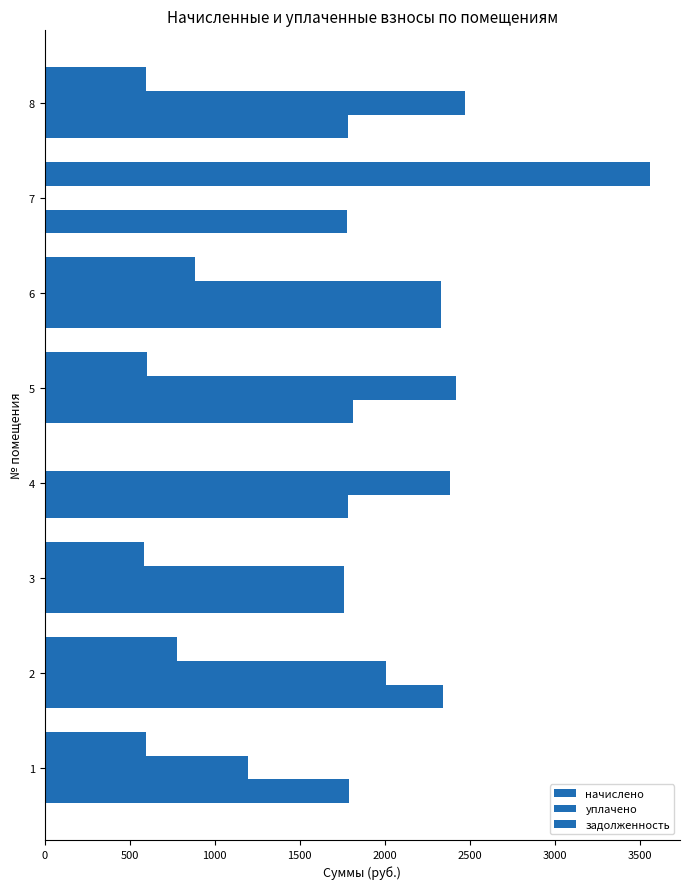

How many data points does each series have?

8